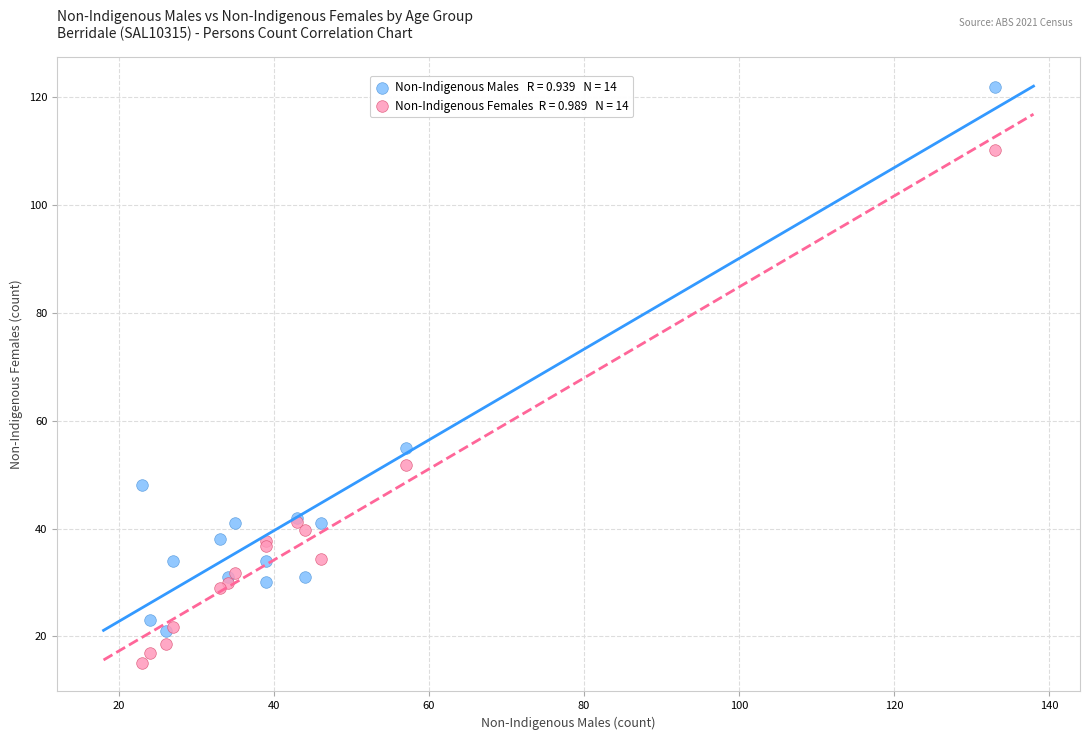

Across all series, what Y value is closest to 68?

55.0